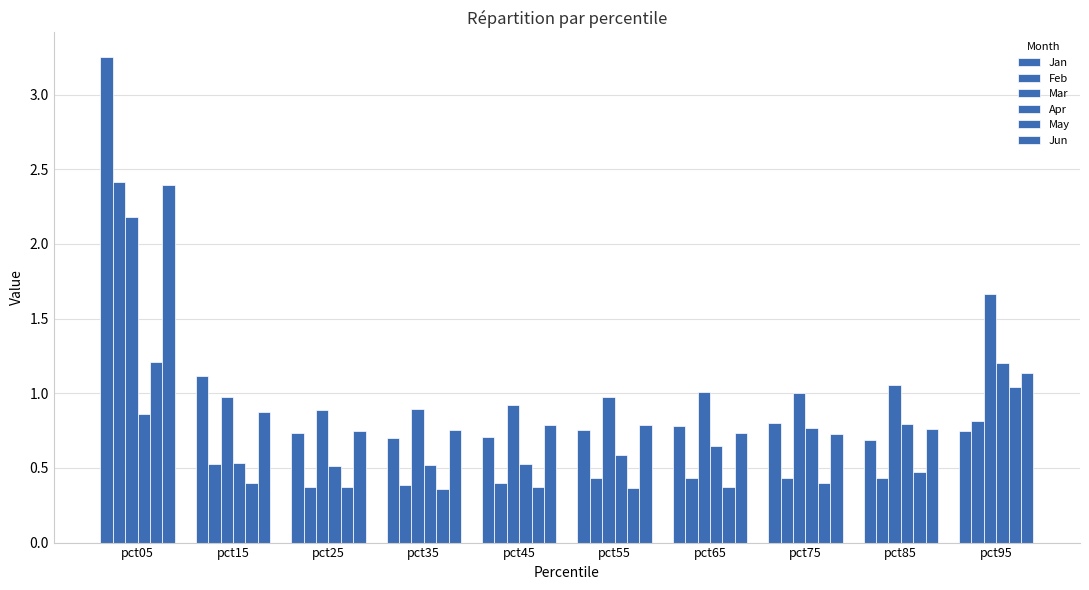

Reading right to left, extract all data points from this chart.

Jan: 0.7	0.7	0.8	0.8	0.8	0.7	0.7	0.7	1.1	3.3
Feb: 0.8	0.4	0.4	0.4	0.4	0.4	0.4	0.4	0.5	2.4
Mar: 1.7	1.1	1.0	1.0	1.0	0.9	0.9	0.9	1.0	2.2
Apr: 1.2	0.8	0.8	0.6	0.6	0.5	0.5	0.5	0.5	0.9
May: 1.0	0.5	0.4	0.4	0.4	0.4	0.4	0.4	0.4	1.2
Jun: 1.1	0.8	0.7	0.7	0.8	0.8	0.8	0.7	0.9	2.4